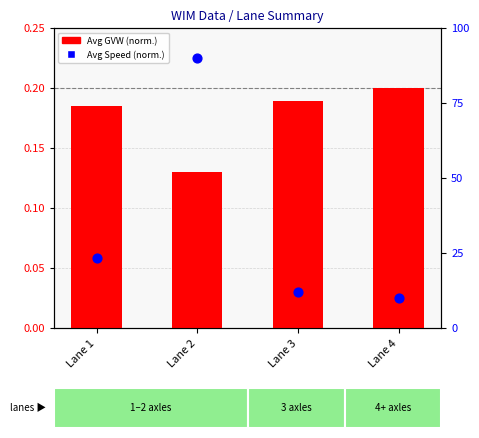

Which series has the largest total across all categories?

Avg Speed percentile